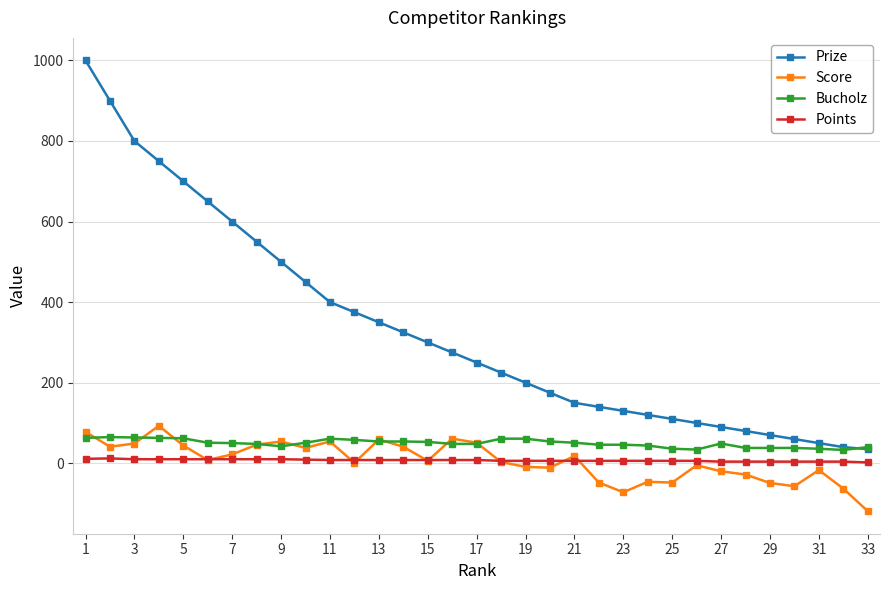

True or false: Prize and Points intersect in this chart.

False